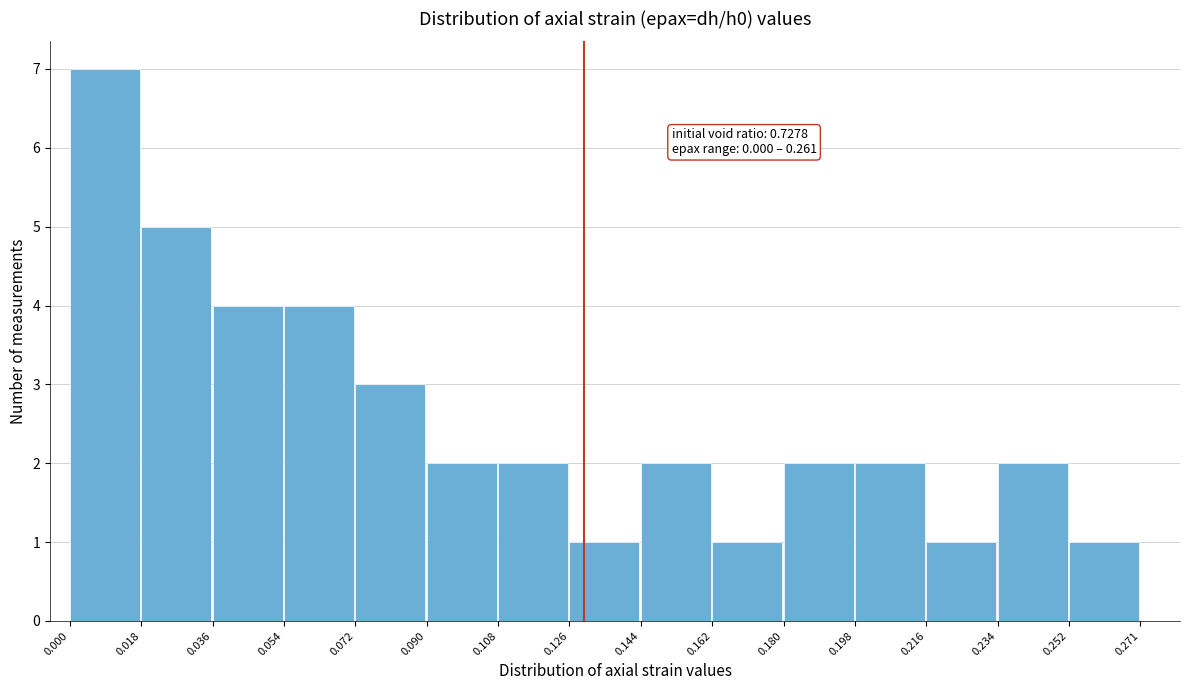

Over which range of the x-axis is the bar tallest?

0.000 to 0.018